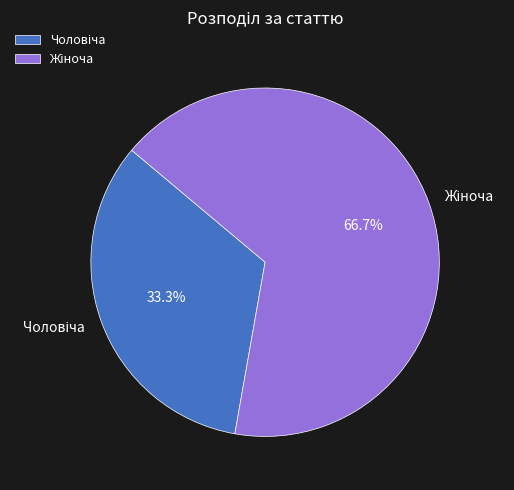

Is there a majority slice in this chart?

Yes